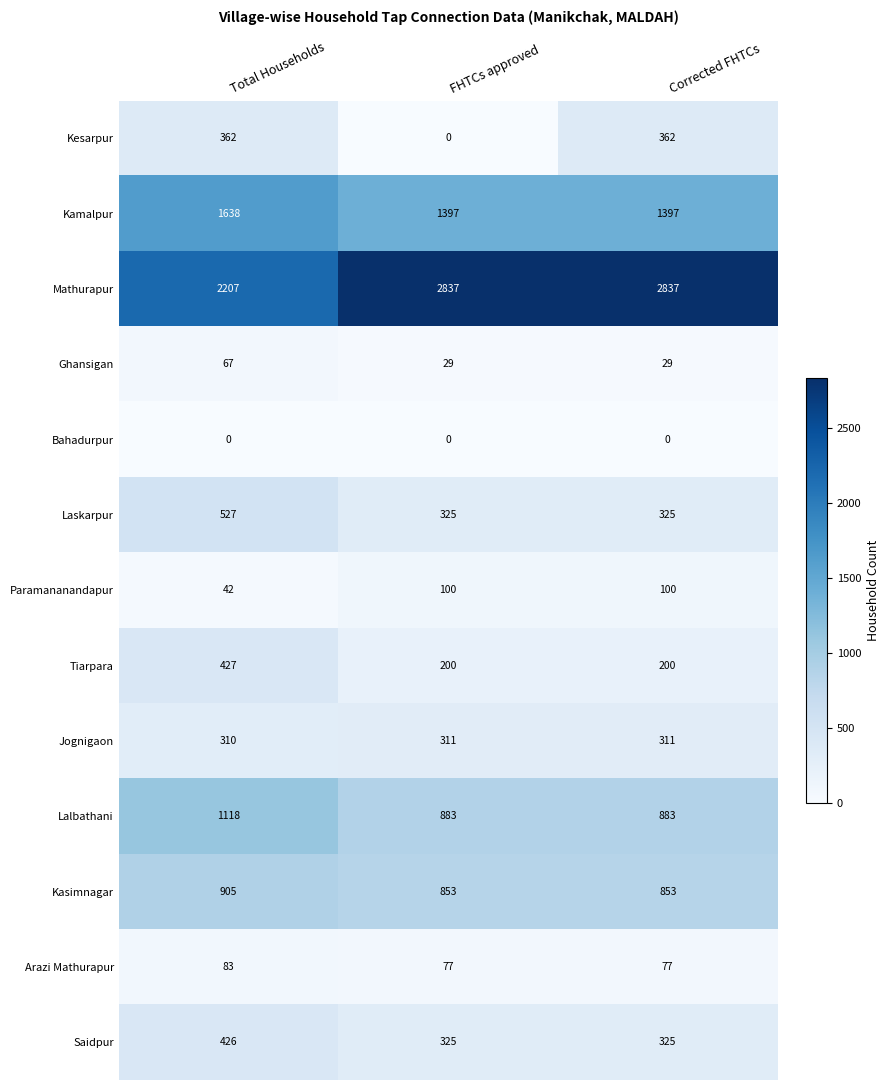

List the series in order of their peak value, lowest first.

Bahadurpur, Ghansigan, Arazi Mathurapur, Paramananandapur, Jognigaon, Kesarpur, Saidpur, Tiarpara, Laskarpur, Kasimnagar, Lalbathani, Kamalpur, Mathurapur